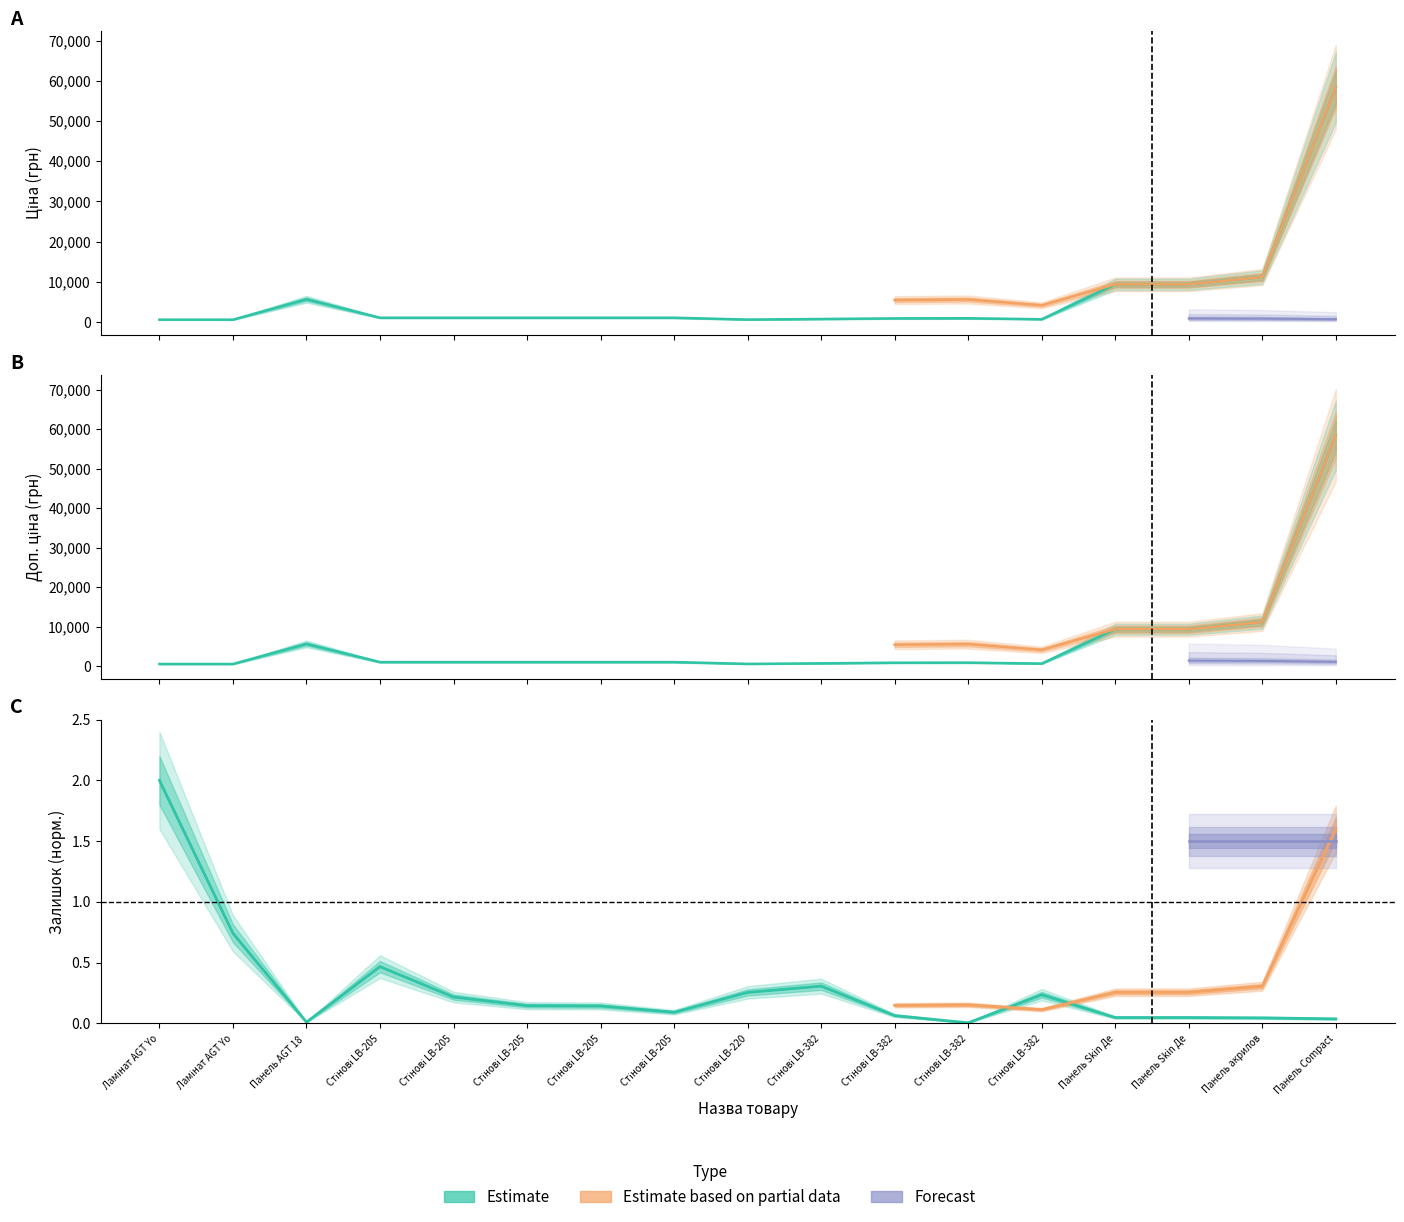

Between Стінові LB-382 and Панель акрилов, which series saw the biggest shift?

Ціна